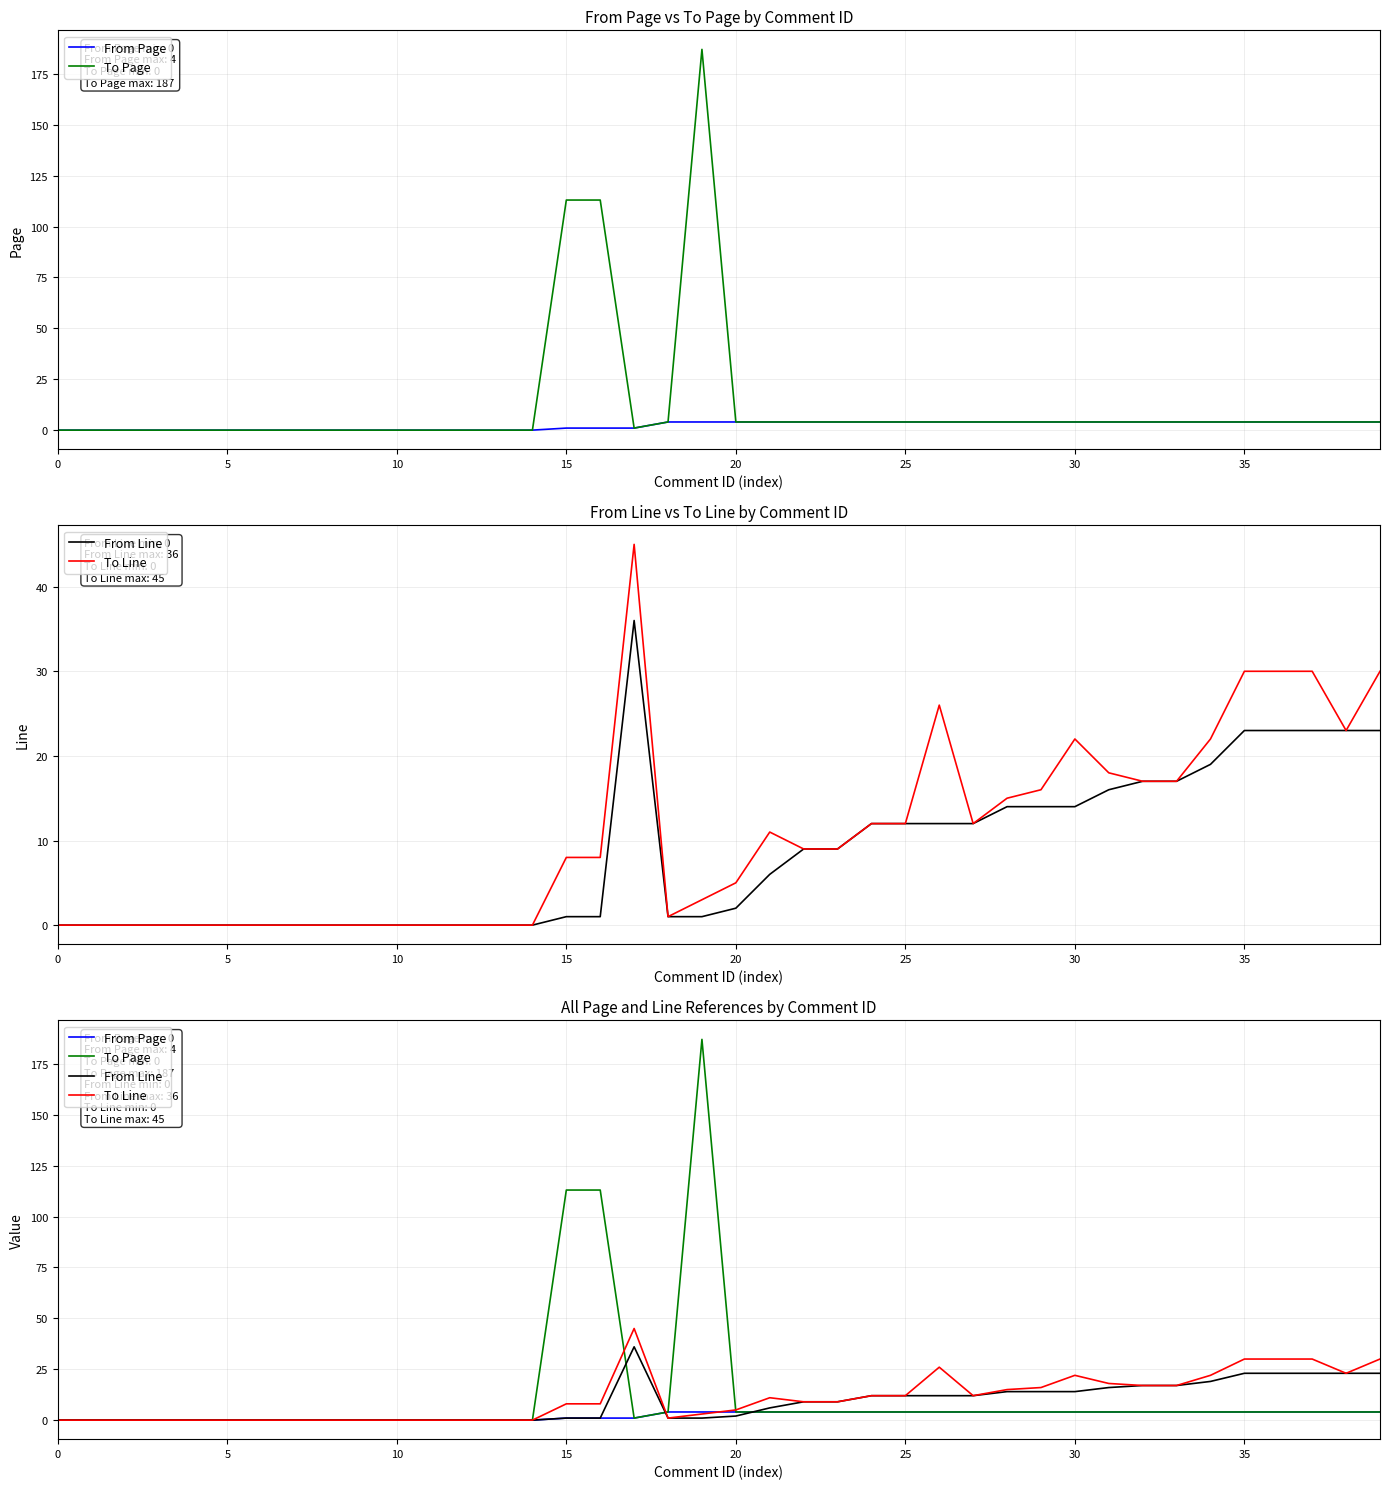

True or false: To Line and From Line cross at least once.

False